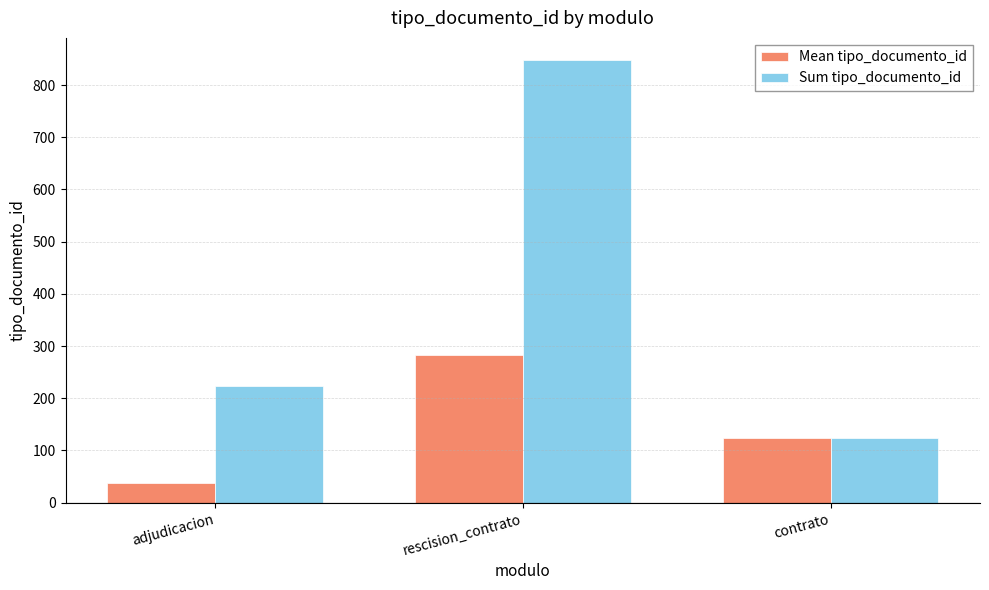

How many groups of bars are there?

3